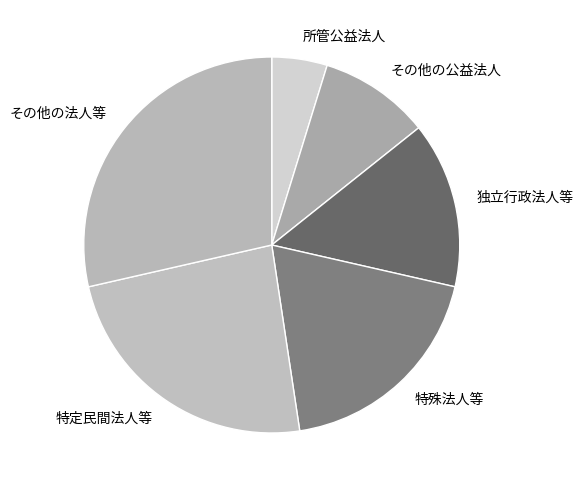

Do 所管公益法人 and その他の公益法人 together represent more than half of the pie?

No